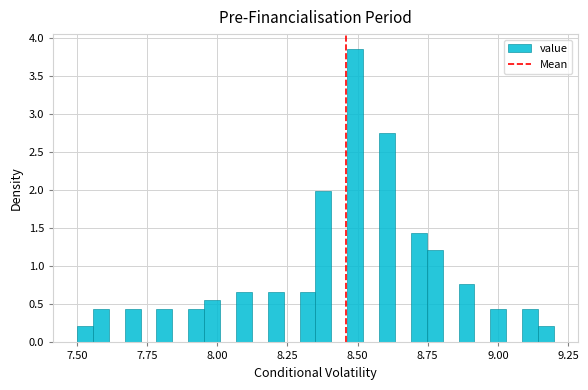

Read against the x-axis, roughly where is the centre of the tallest bar?

8.50